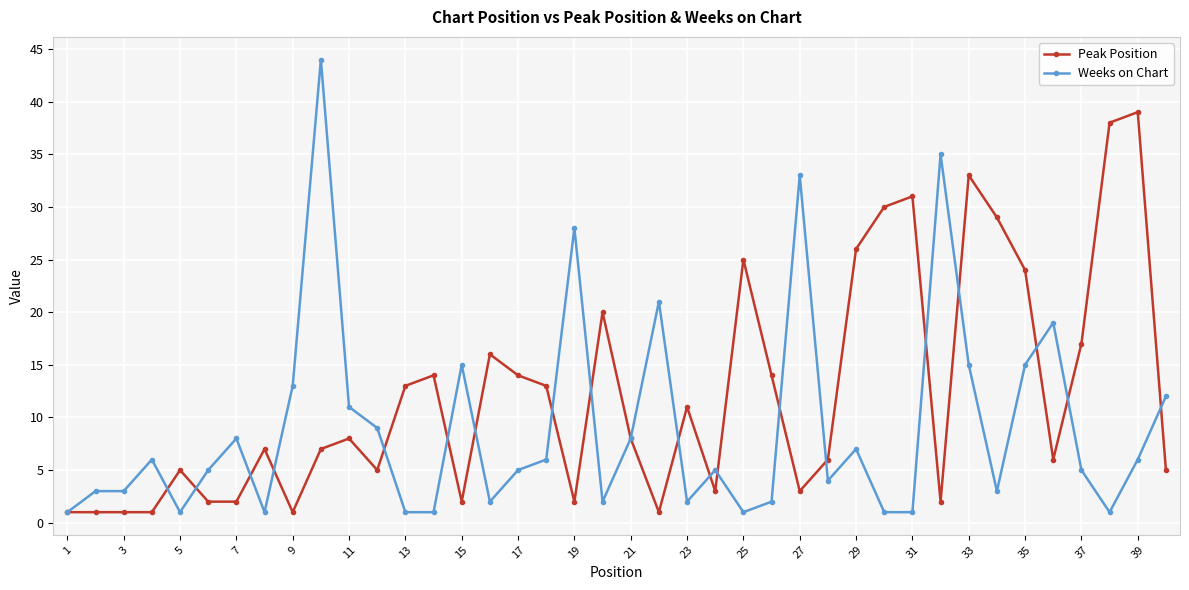

What is the sum of all Peak Position values?

486